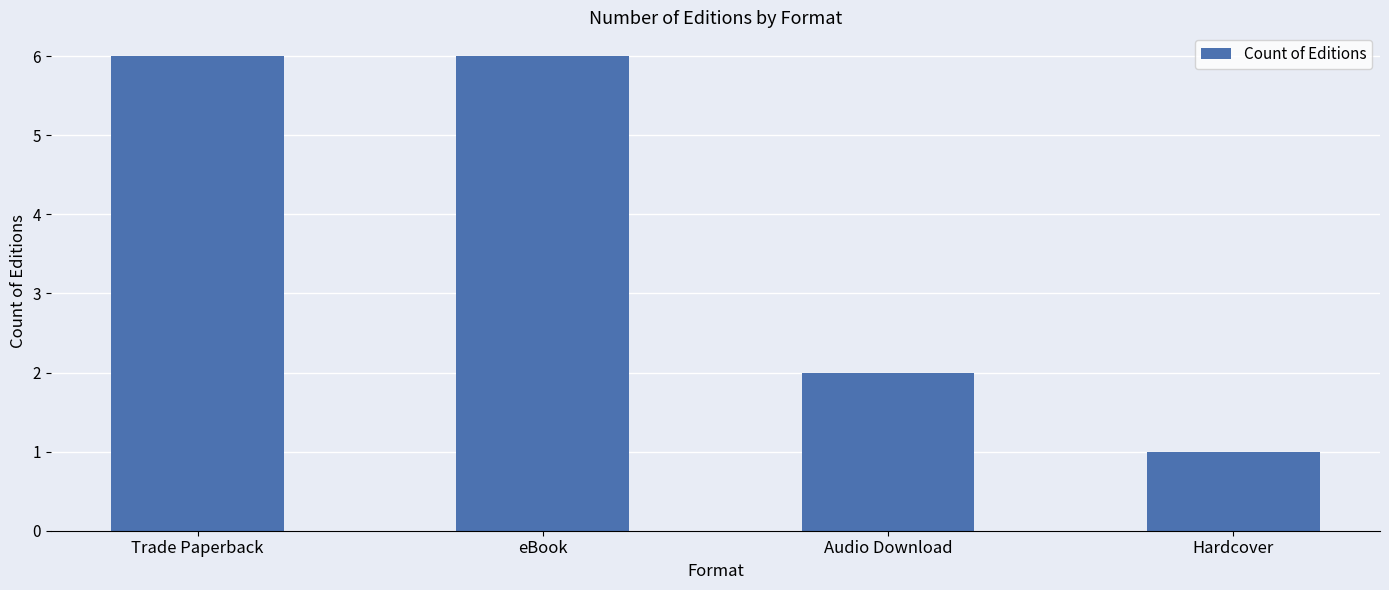

What is the change in value from Trade Paperback to Hardcover?

-5